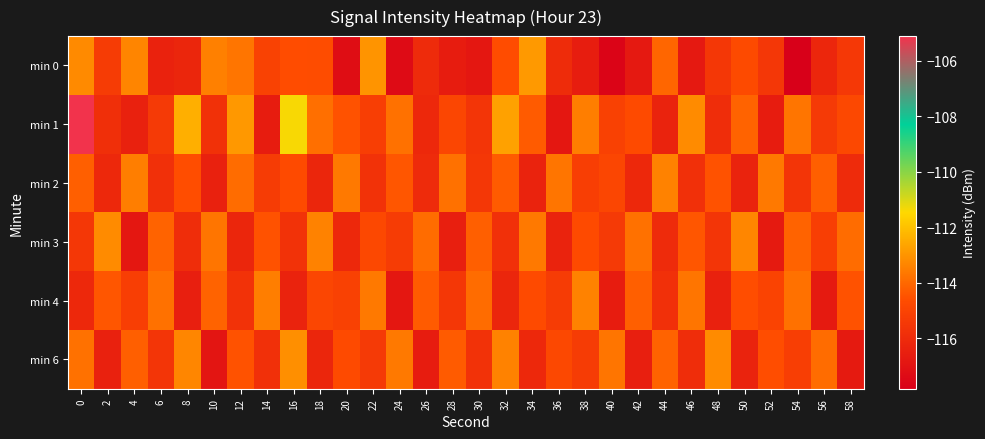

Which has a higher value, 26 or 58?

58